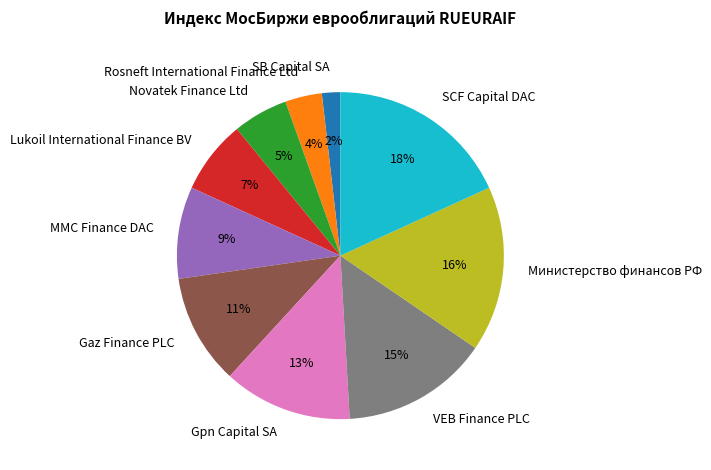

Which slice is the largest?

SCF Capital DAC